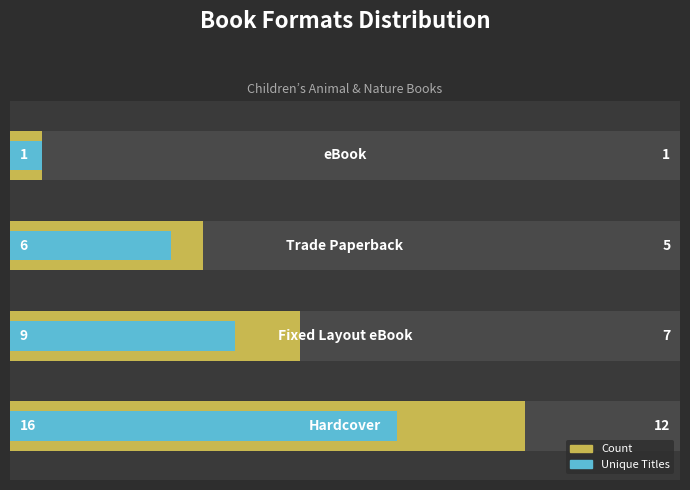

What is the sum of the Unique Titles values at 3 and 1?

8